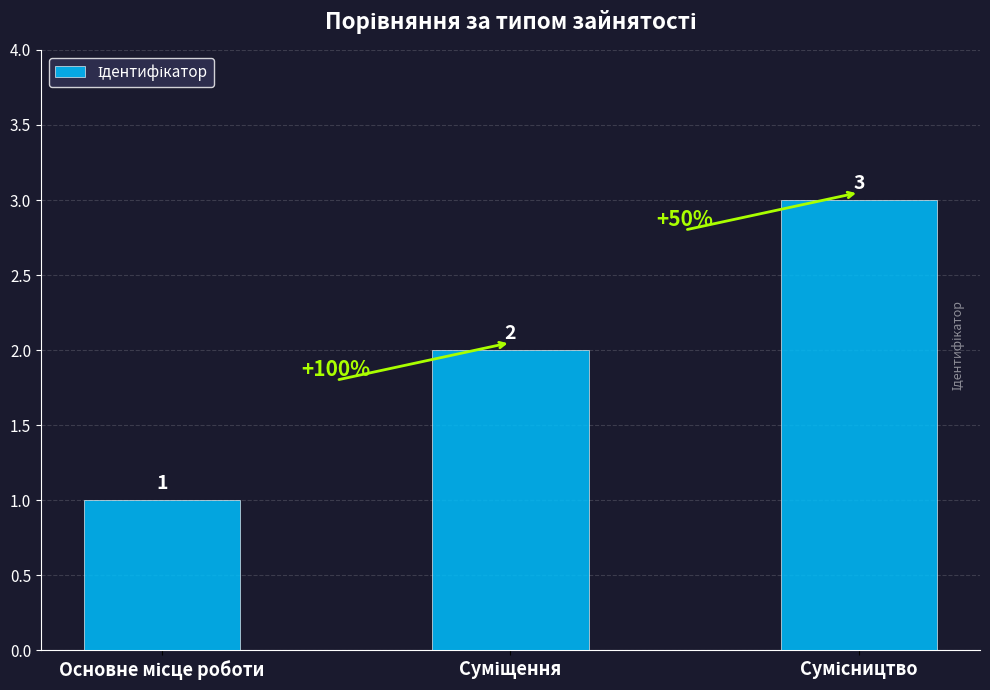

Count the values in the range 1 to 3.

3